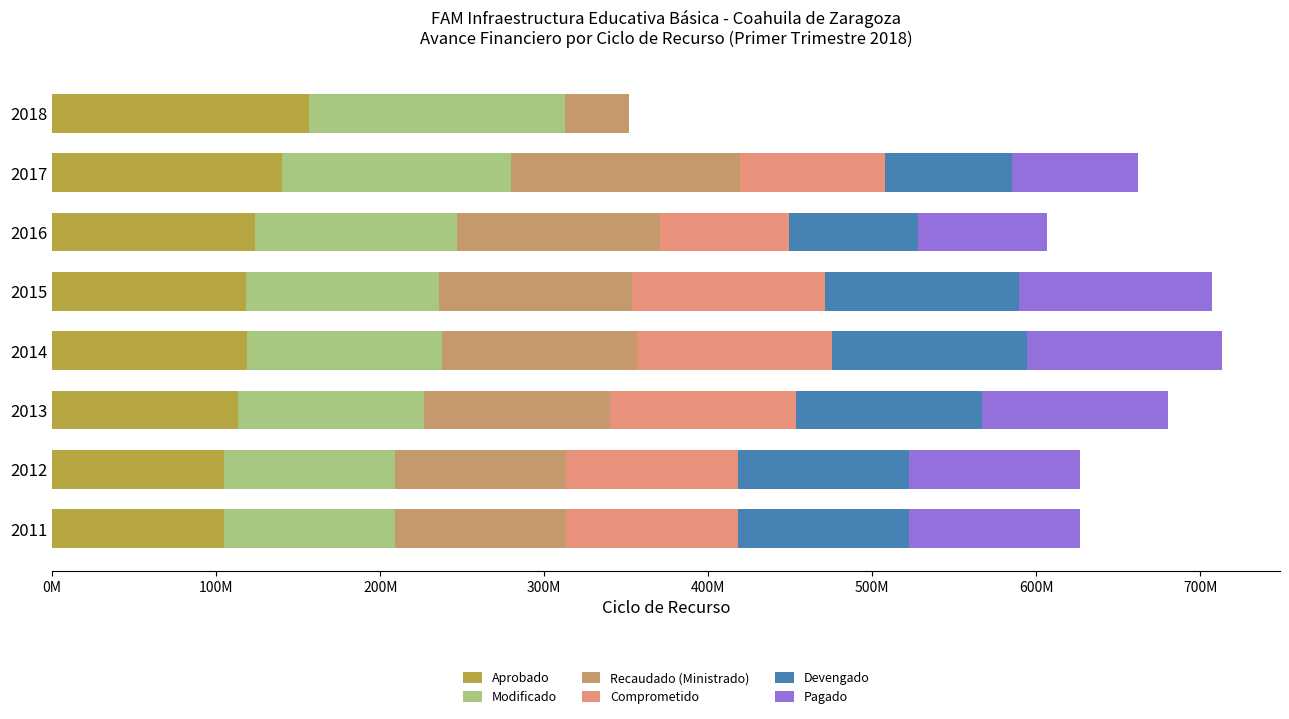

What are all the series names shown in the legend?

Aprobado, Modificado, Recaudado (Ministrado), Comprometido, Devengado, Pagado